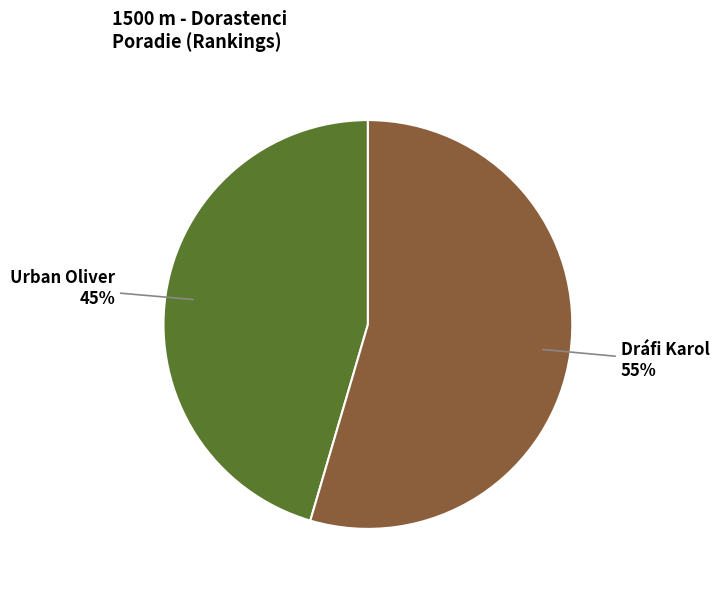

Does any single category account for the majority?

Yes